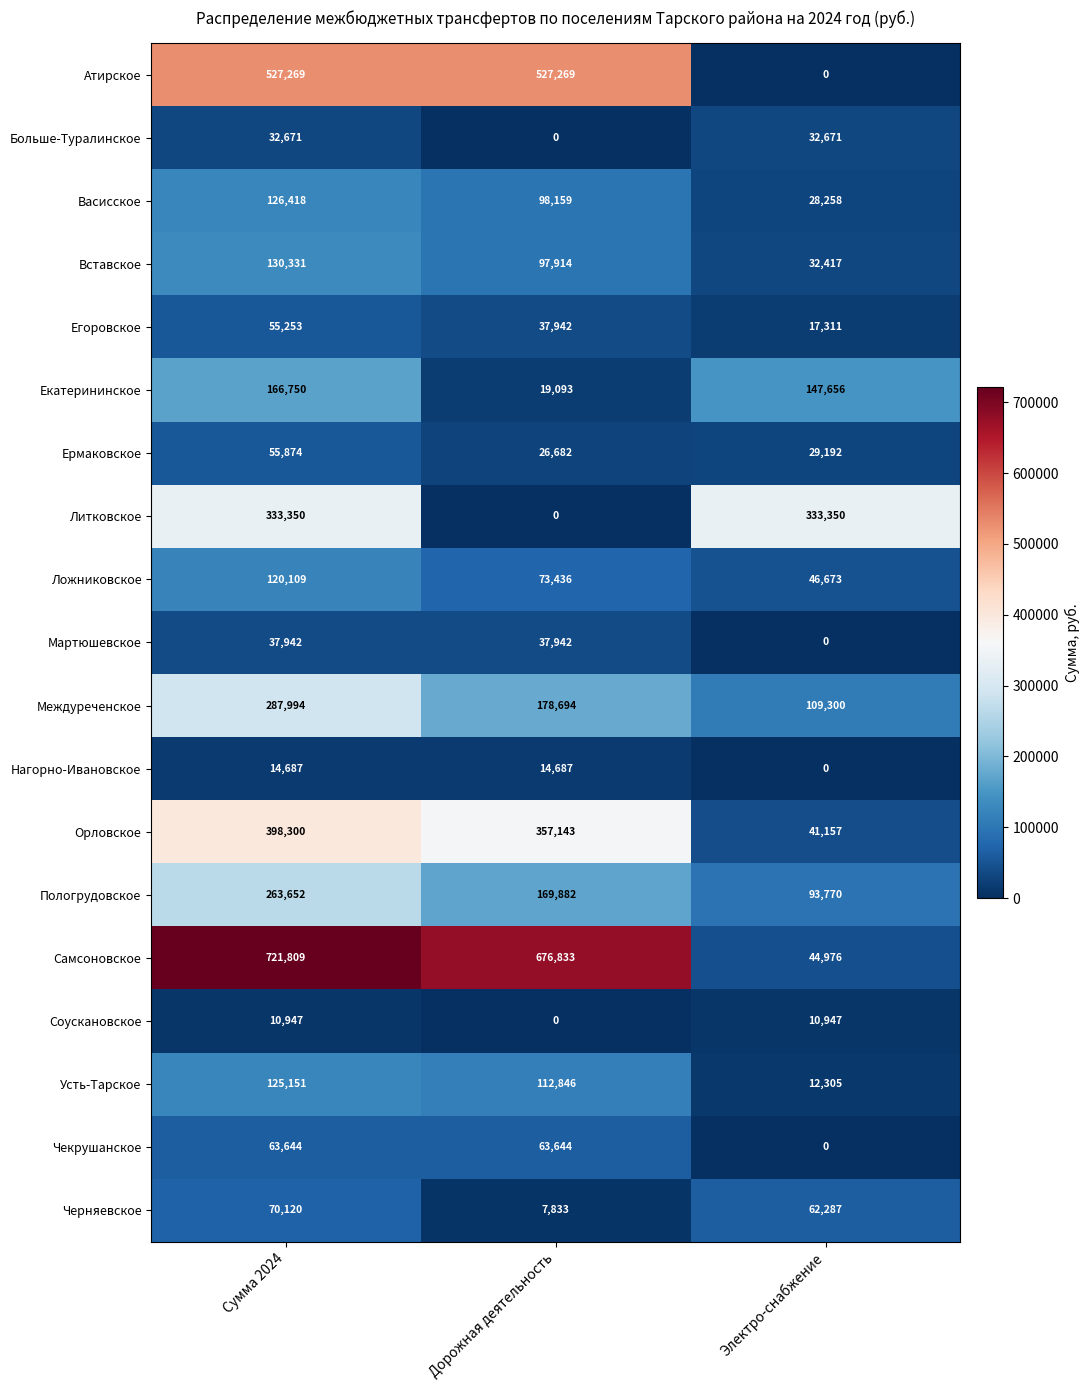

Where is Нагорно-Ивановское nearest to the value 7343?

Электро-снабжение